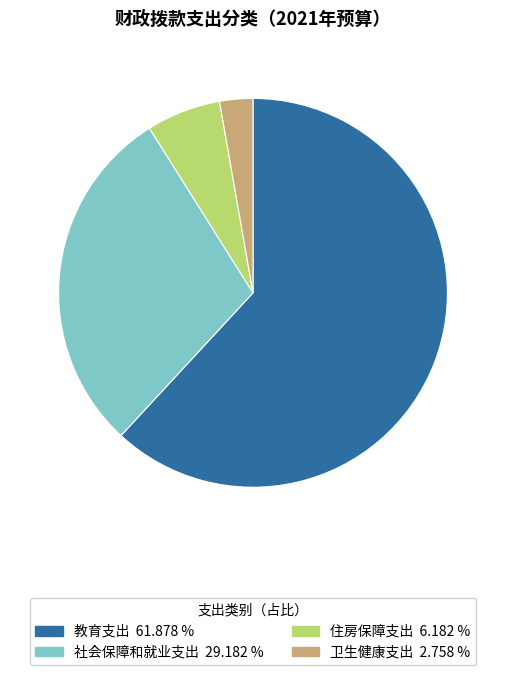

Do 住房保障支出 and 教育支出 together represent more than half of the pie?

Yes